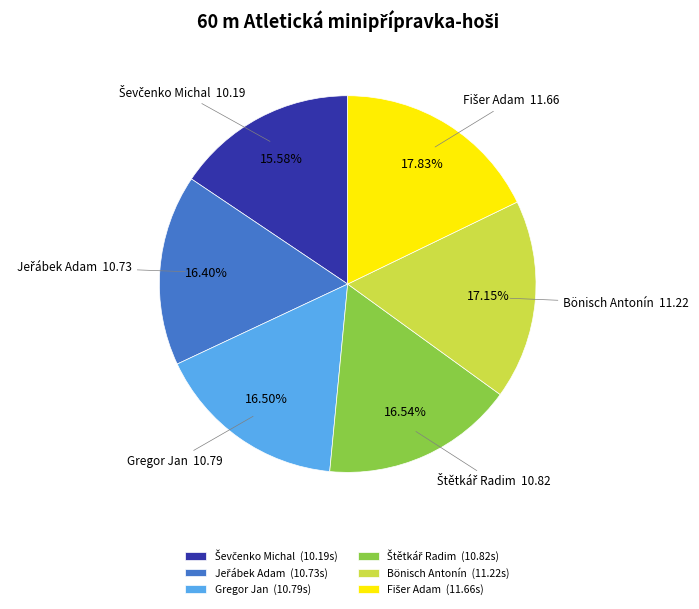

How many segments does this pie chart have?

6